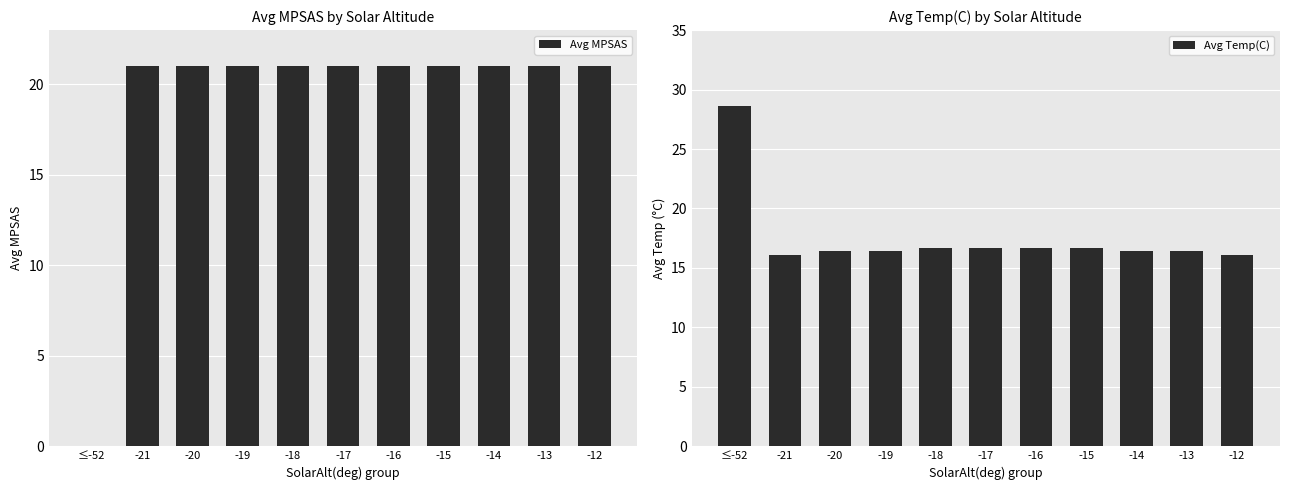

True or false: Avg MPSAS has a value of 21.0 at -21.

True